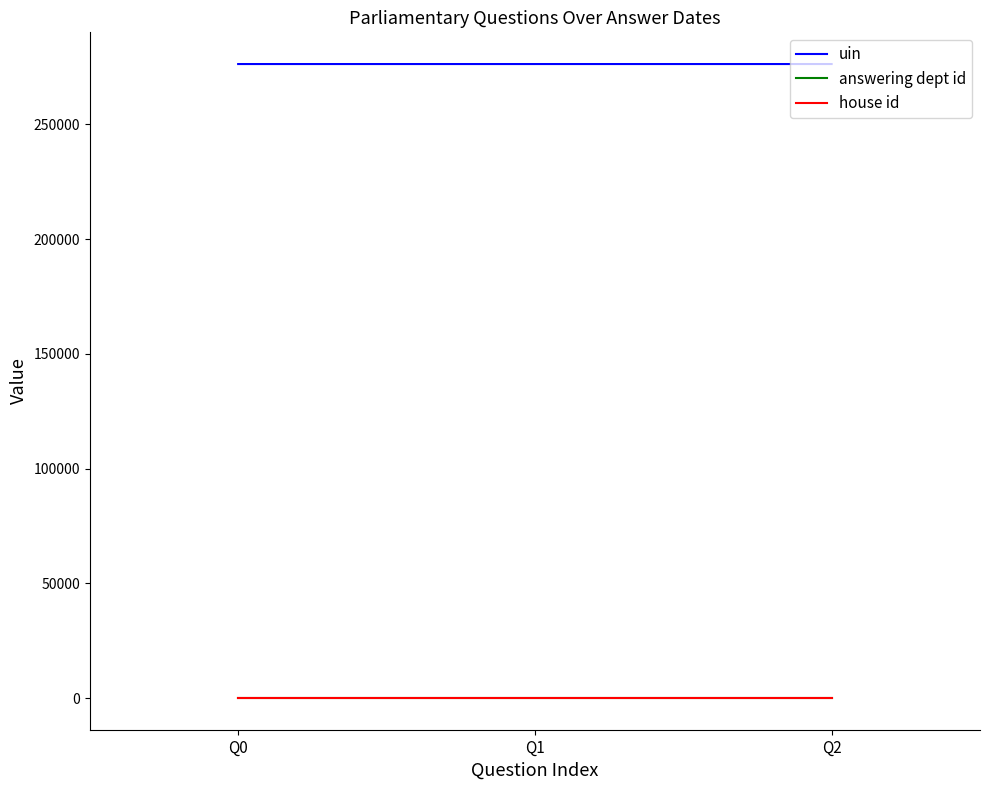

Does the chart display data point markers on the line(s)?

No